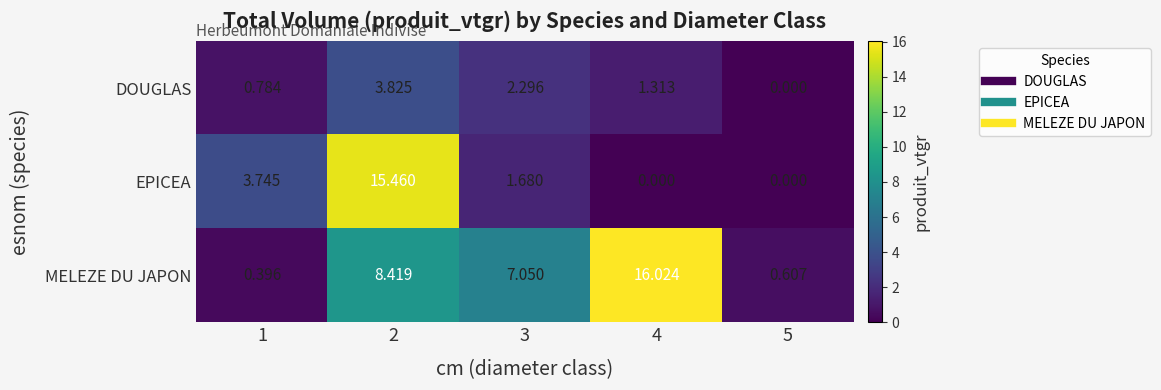

List the series in order of their peak value, lowest first.

DOUGLAS, EPICEA, MELEZE DU JAPON